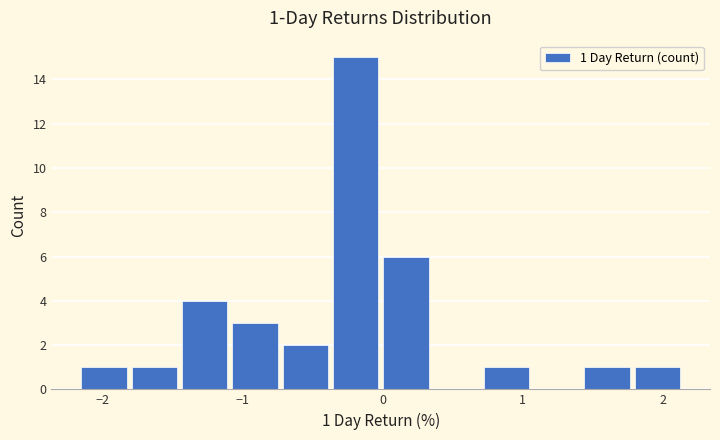

Read against the x-axis, roughly where is the centre of the tallest bar?

-0.2